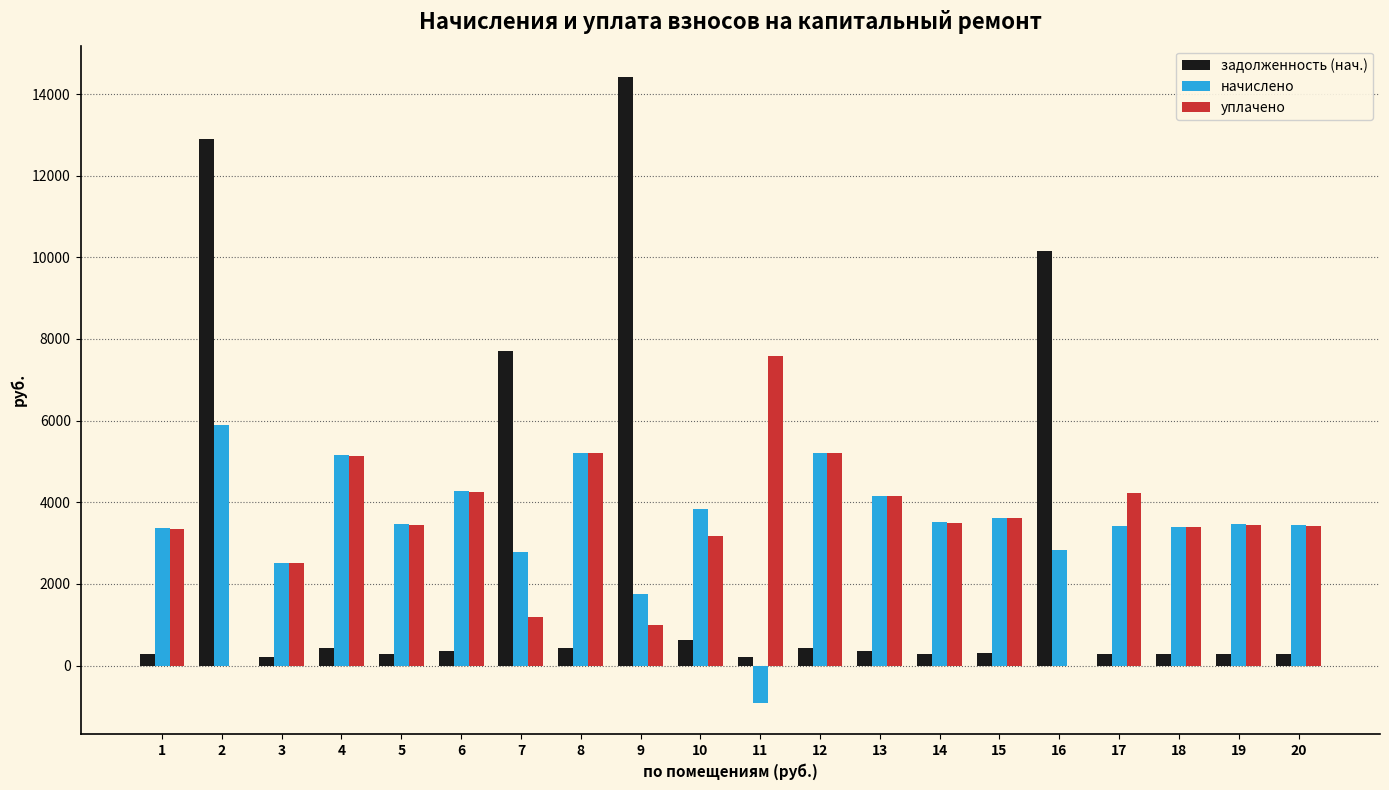

What is the sum of all задолженность (нач.) values?

50535.9